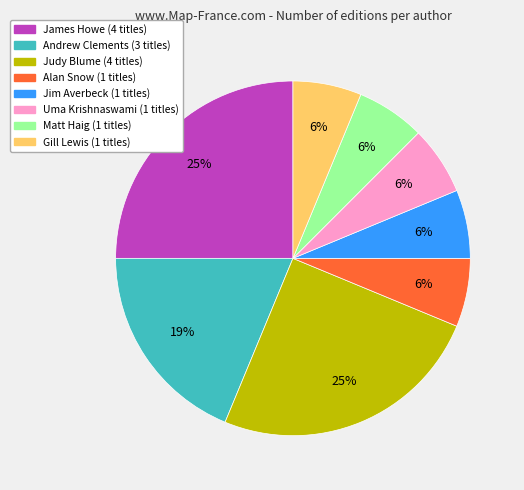

Is there a majority slice in this chart?

No